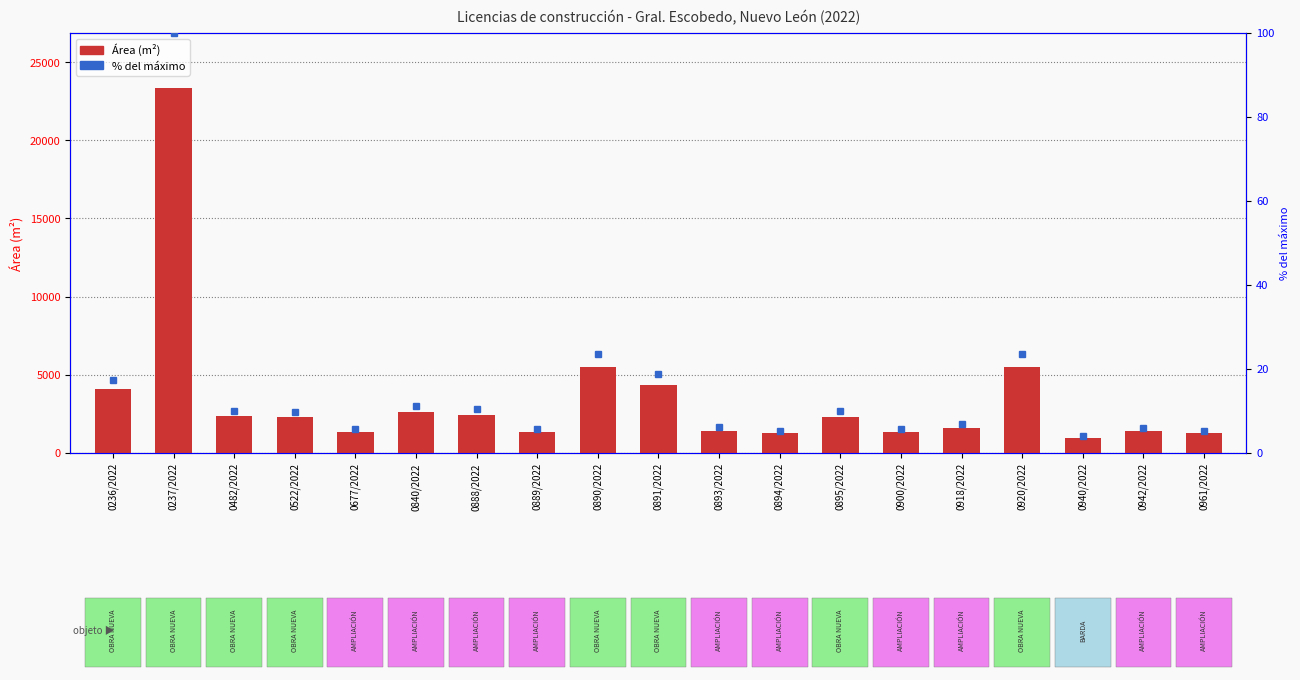

Reading left to right, what are all the values shown in this chart?

4086.1	23356.6	2338.5	2295.3	1354.5	2595.2	2427.5	1313.8	5531.4	4367.5	1433.2	1250.9	2322.9	1325.0	1600.3	5493.4	934.3	1376.7	1250.9